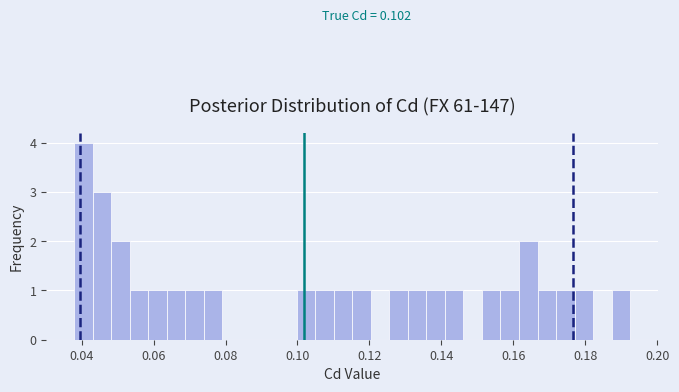

Read against the x-axis, roughly where is the centre of the tallest bar?

0.040